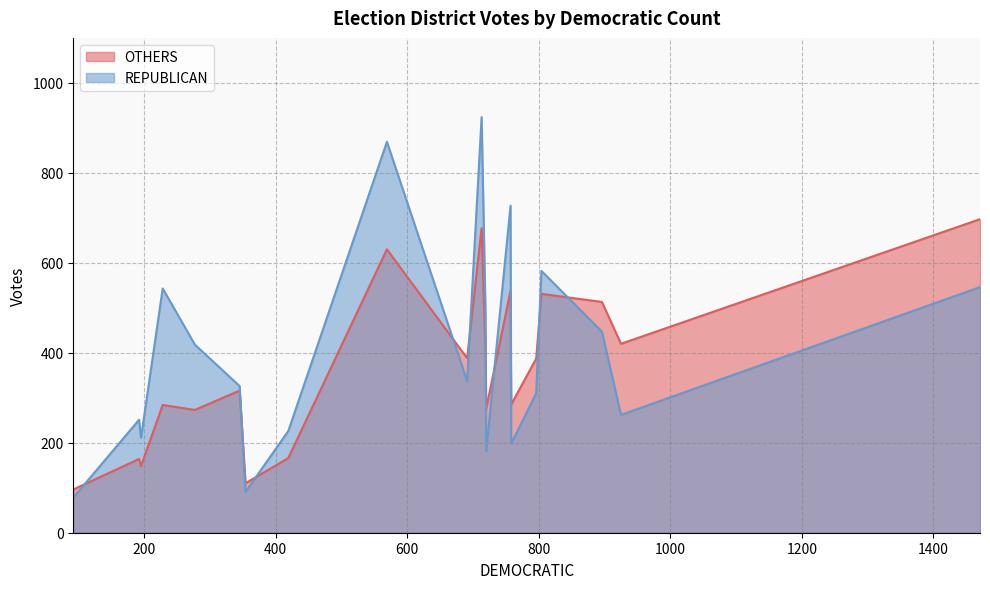

Which series has the largest range (max minus min)?

REPUBLICAN